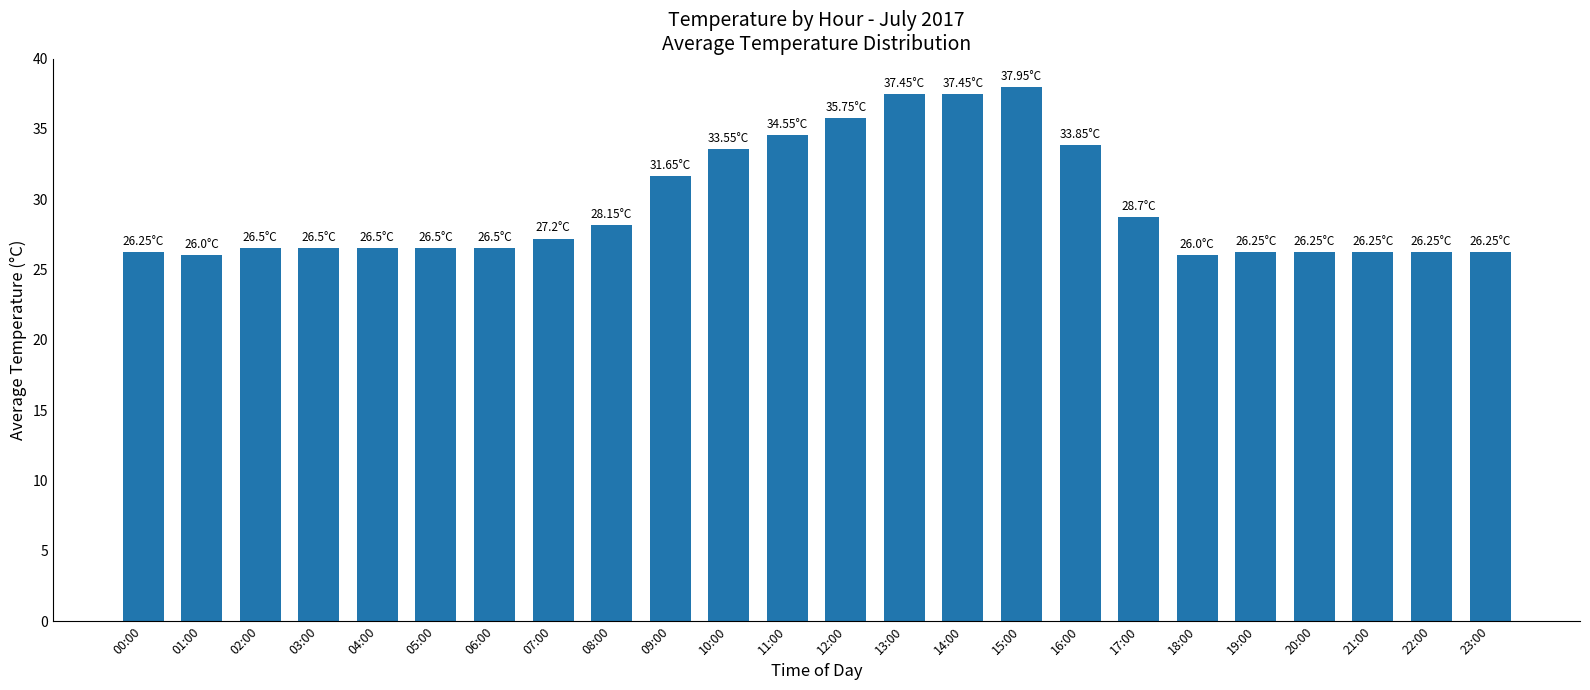

What is the difference between the maximum and minimum values?

12.0